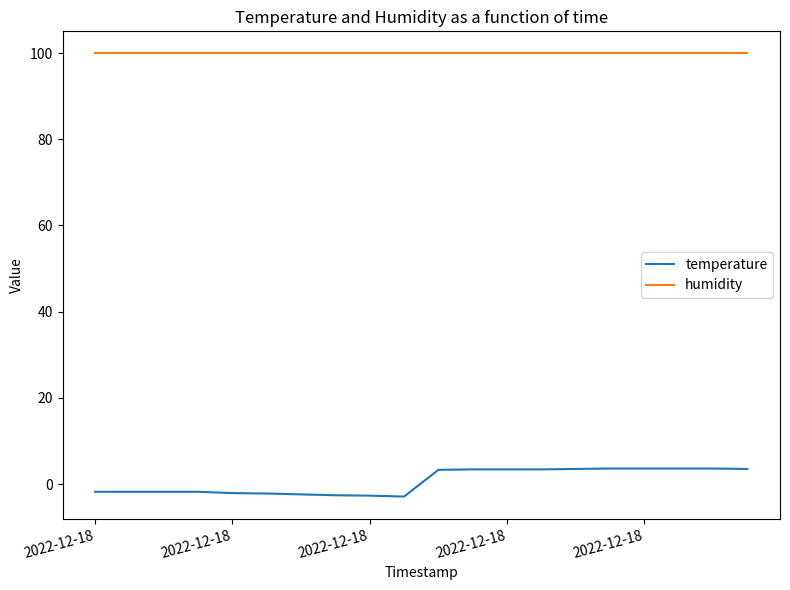

What is the difference between the maximum and minimum values in the temperature series?

6.5